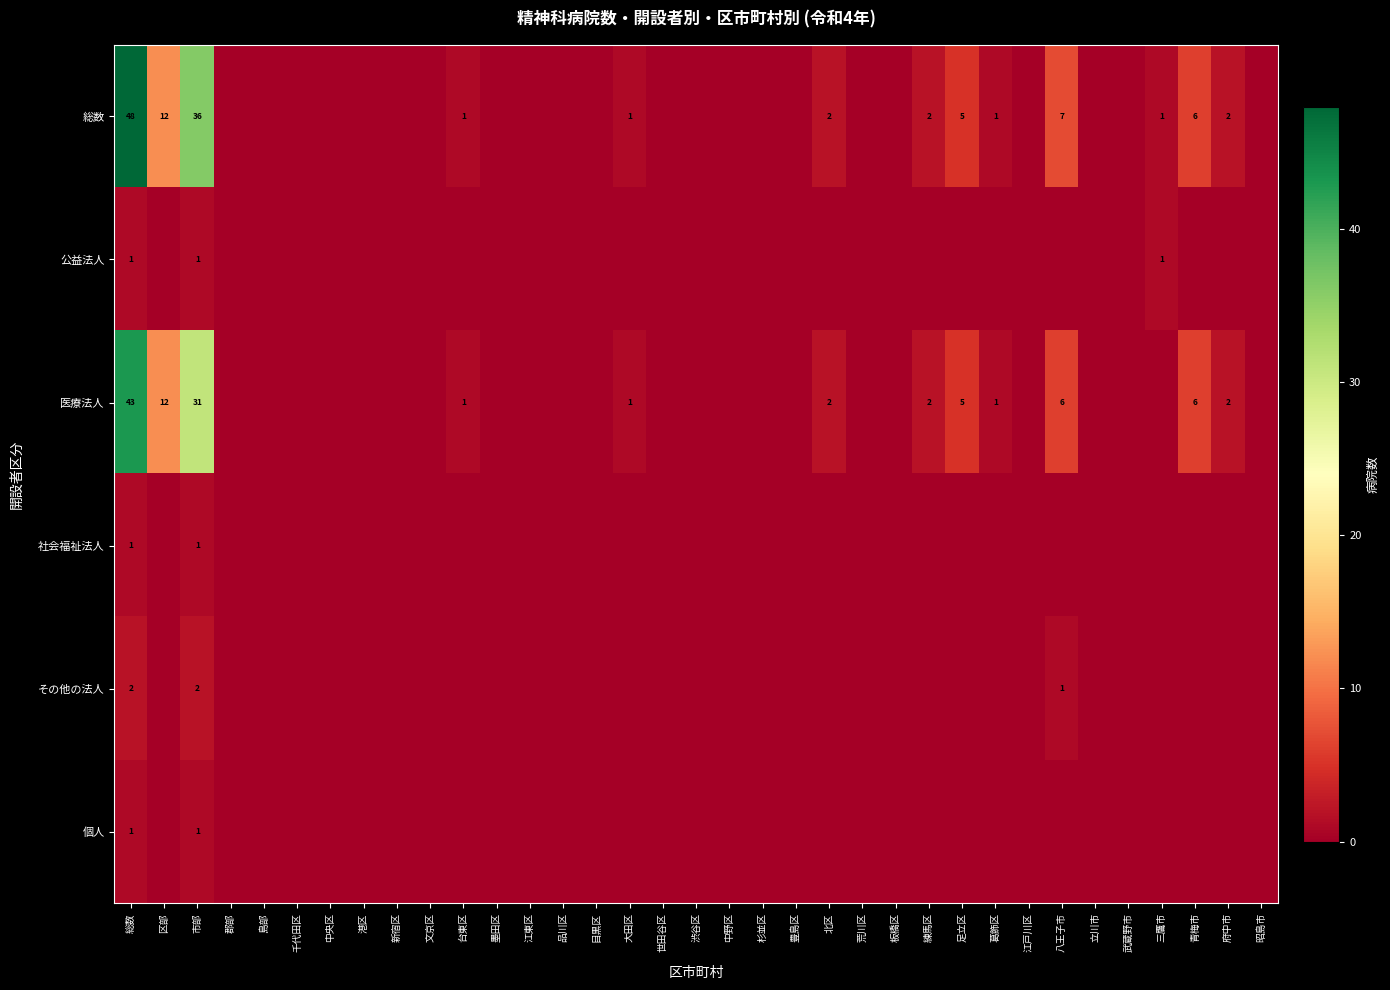

What is the difference between the 総数 values at 総数 and 練馬区?

46